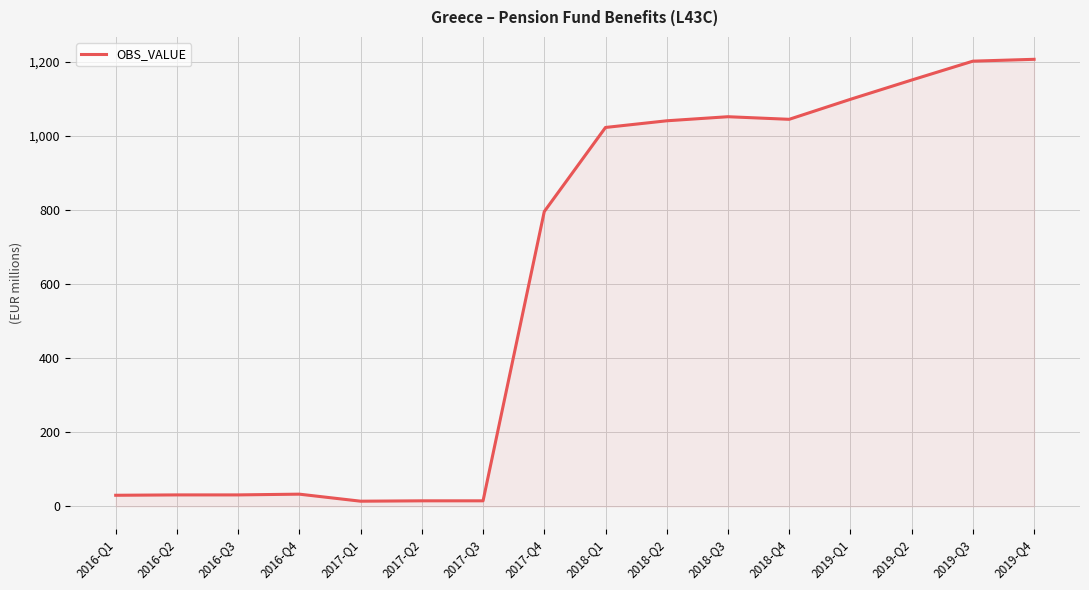

What is the change in value from 2018-Q2 to 2019-Q3?

+161